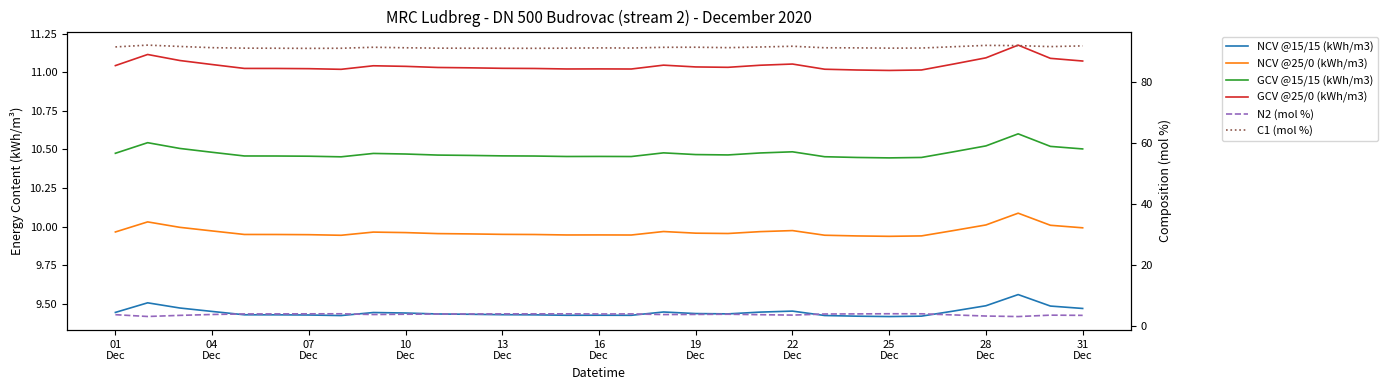

Does the chart display data point markers on the line(s)?

No